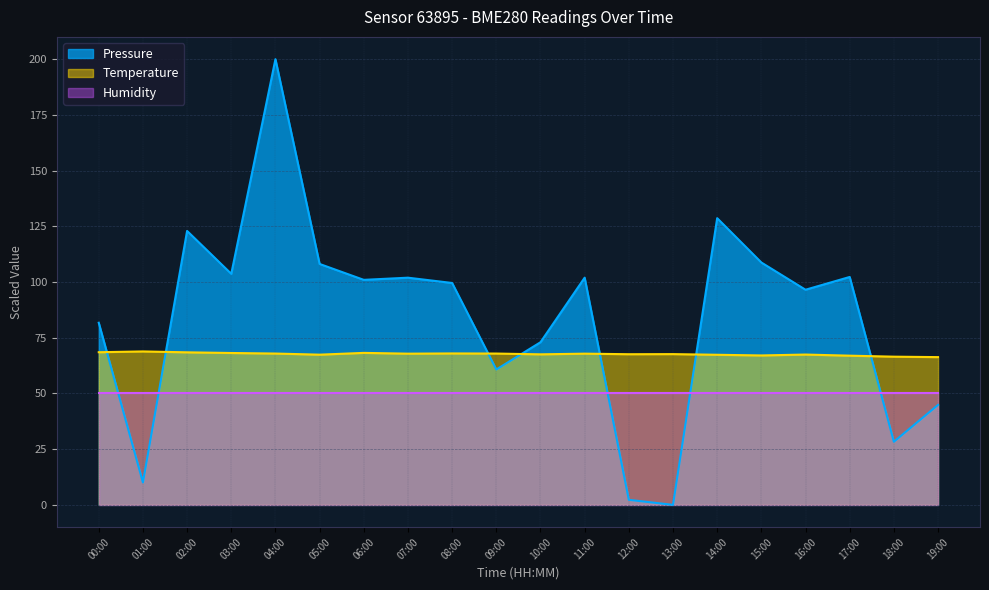

At 05:00, list the series in order from largest to smallest.

Pressure, Temperature, Humidity